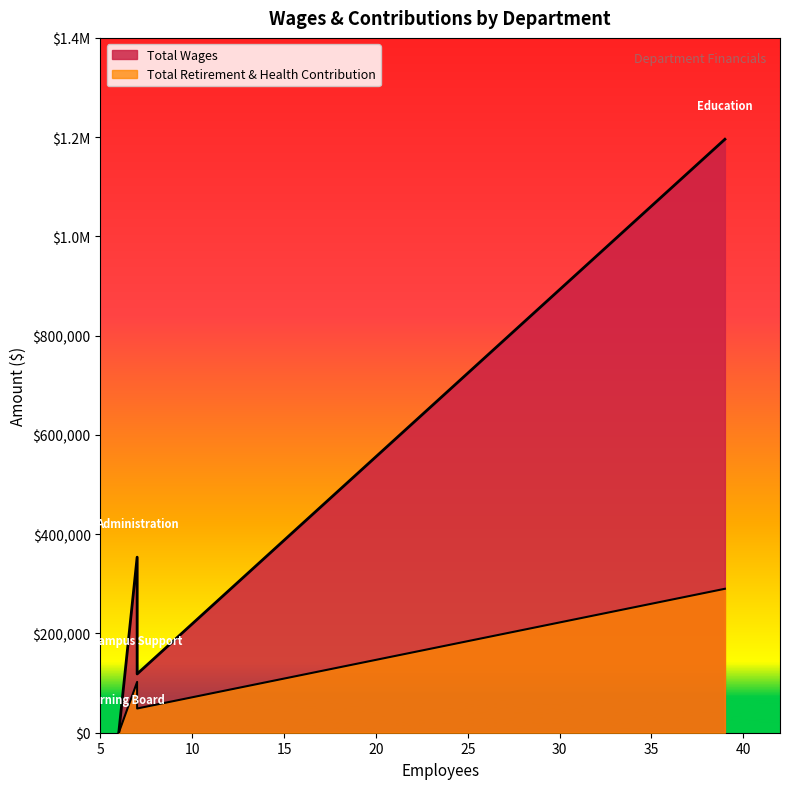

Does the chart have visible grid lines?

No